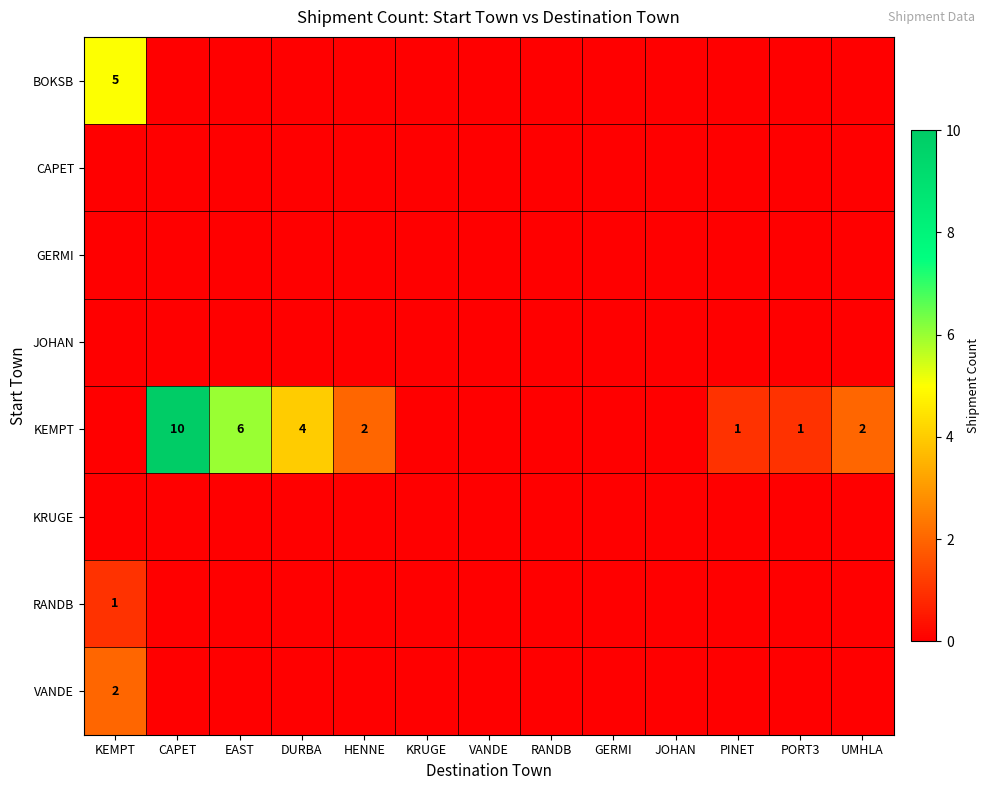

The KEMPT series shows 1 at HENNE. True or false?

False